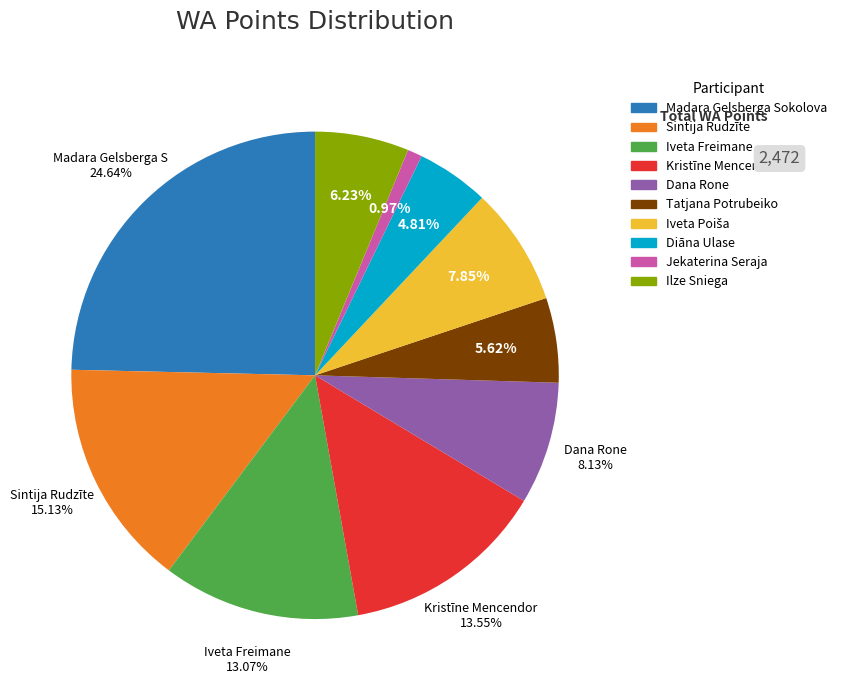

Which slice is the smallest?

Jekaterina Seraja